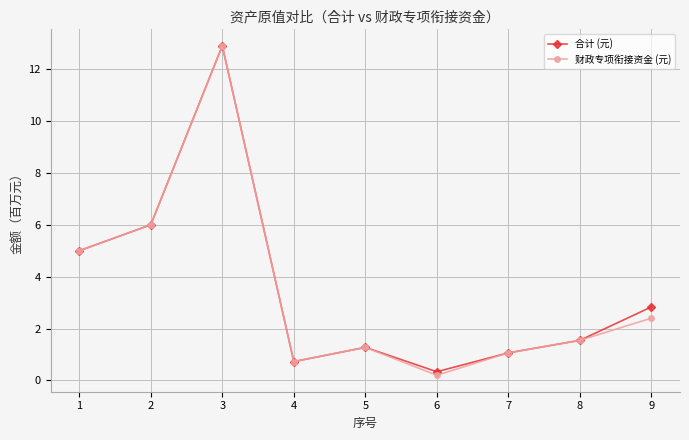

How many values in the 合计 (元) series exceed 1?

7